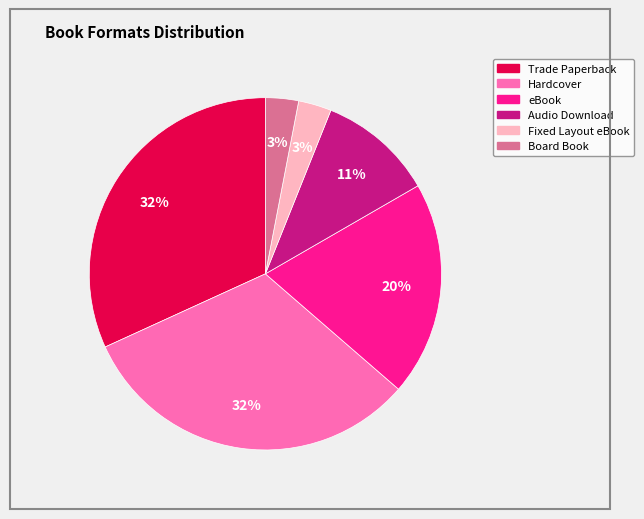

Count the number of slices in the pie.

6